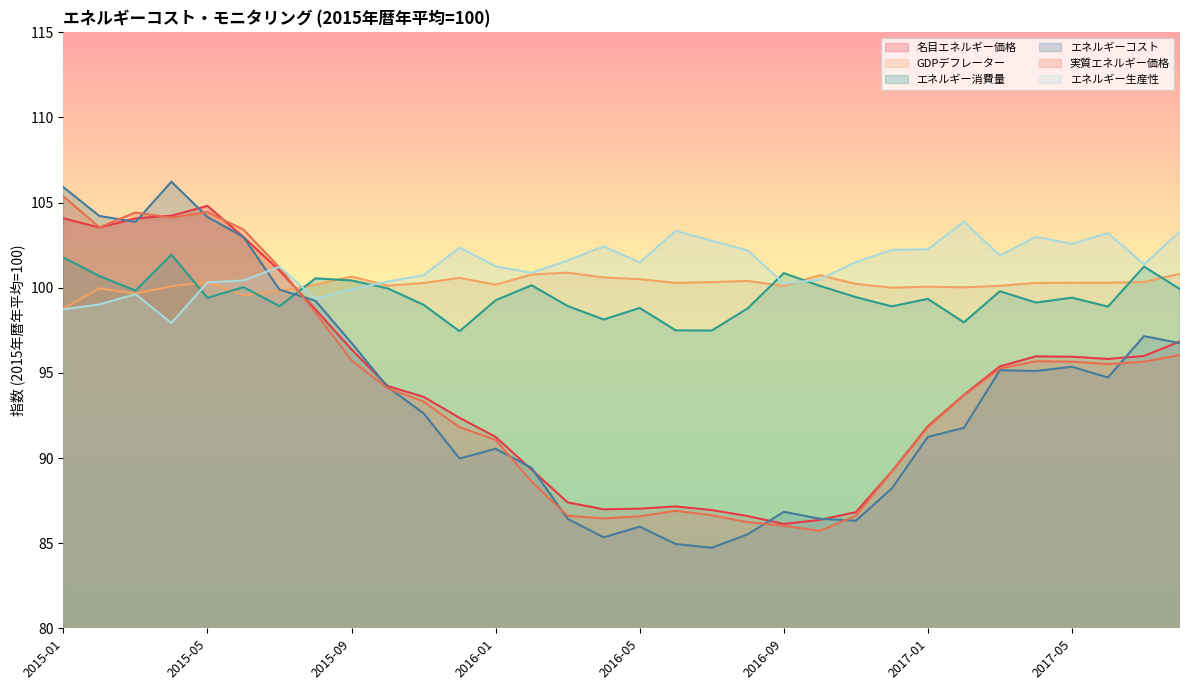

Reading left to right, extract all data points from this chart.

名目エネルギー価格: 2015-01=104.1	2015-02=103.5	2015-03=104.1	2015-04=104.2	2015-05=104.8	2015-06=103.0	2015-07=101.0	2015-08=98.7	2015-09=96.4	2015-10=94.2	2015-11=93.6	2015-12=92.4	2016-01=91.2	2016-02=89.3	2016-03=87.4	2016-04=87.0	2016-05=87.0	2016-06=87.2	2016-07=86.9	2016-08=86.6	2016-09=86.1	2016-10=86.4	2016-11=86.8	2016-12=89.2	2017-01=91.9	2017-02=93.7	2017-03=95.4	2017-04=96.0	2017-05=95.9	2017-06=95.8	2017-07=96.0	2017-08=96.8
GDPデフレーター: 2015-01=98.8	2015-02=100.0	2015-03=99.7	2015-04=100.1	2015-05=100.3	2015-06=99.6	2015-07=99.8	2015-08=100.2	2015-09=100.7	2015-10=100.1	2015-11=100.3	2015-12=100.6	2016-01=100.2	2016-02=100.8	2016-03=100.9	2016-04=100.6	2016-05=100.5	2016-06=100.3	2016-07=100.3	2016-08=100.4	2016-09=100.1	2016-10=100.7	2016-11=100.2	2016-12=100.0	2017-01=100.1	2017-02=100.0	2017-03=100.1	2017-04=100.3	2017-05=100.3	2017-06=100.3	2017-07=100.3	2017-08=100.8
エネルギー消費量: 2015-01=101.8	2015-02=100.7	2015-03=99.8	2015-04=101.9	2015-05=99.4	2015-06=100.0	2015-07=98.9	2015-08=100.6	2015-09=100.4	2015-10=100.0	2015-11=99.0	2015-12=97.4	2016-01=99.3	2016-02=100.1	2016-03=98.9	2016-04=98.1	2016-05=98.8	2016-06=97.5	2016-07=97.5	2016-08=98.8	2016-09=100.9	2016-10=100.1	2016-11=99.5	2016-12=98.9	2017-01=99.3	2017-02=98.0	2017-03=99.8	2017-04=99.1	2017-05=99.4	2017-06=98.9	2017-07=101.2	2017-08=99.9
エネルギーコスト: 2015-01=105.9	2015-02=104.2	2015-03=103.9	2015-04=106.2	2015-05=104.2	2015-06=103.0	2015-07=99.9	2015-08=99.2	2015-09=96.8	2015-10=94.2	2015-11=92.6	2015-12=90.0	2016-01=90.5	2016-02=89.4	2016-03=86.4	2016-04=85.3	2016-05=86.0	2016-06=85.0	2016-07=84.7	2016-08=85.5	2016-09=86.8	2016-10=86.4	2016-11=86.3	2016-12=88.2	2017-01=91.2	2017-02=91.8	2017-03=95.2	2017-04=95.1	2017-05=95.4	2017-06=94.7	2017-07=97.2	2017-08=96.7
実質エネルギー価格: 2015-01=105.4	2015-02=103.6	2015-03=104.4	2015-04=104.1	2015-05=104.4	2015-06=103.4	2015-07=101.2	2015-08=98.5	2015-09=95.7	2015-10=94.1	2015-11=93.3	2015-12=91.8	2016-01=91.1	2016-02=88.6	2016-03=86.6	2016-04=86.5	2016-05=86.6	2016-06=86.9	2016-07=86.6	2016-08=86.2	2016-09=86.0	2016-10=85.7	2016-11=86.6	2016-12=89.2	2017-01=91.8	2017-02=93.7	2017-03=95.3	2017-04=95.7	2017-05=95.7	2017-06=95.5	2017-07=95.7	2017-08=96.0
エネルギー生産性: 2015-01=98.7	2015-02=99.0	2015-03=99.6	2015-04=97.9	2015-05=100.3	2015-06=100.4	2015-07=101.2	2015-08=99.3	2015-09=99.9	2015-10=100.4	2015-11=100.7	2015-12=102.4	2016-01=101.3	2016-02=100.9	2016-03=101.6	2016-04=102.4	2016-05=101.5	2016-06=103.3	2016-07=102.8	2016-08=102.2	2016-09=100.3	2016-10=100.5	2016-11=101.5	2016-12=102.2	2017-01=102.3	2017-02=103.9	2017-03=101.9	2017-04=103.0	2017-05=102.6	2017-06=103.2	2017-07=101.4	2017-08=103.3